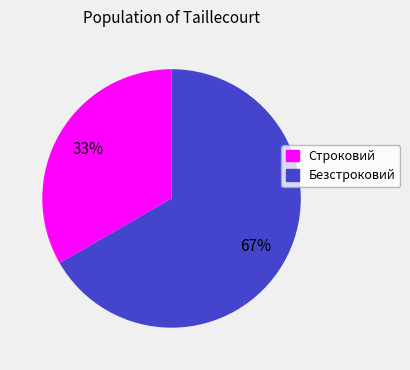

Approximately how many times larger is the value at Строковий compared to Безстроковий?

0.5